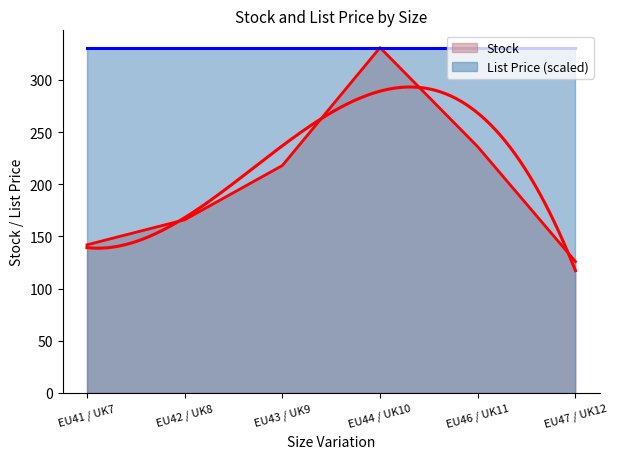

What is the greatest value displayed?

331